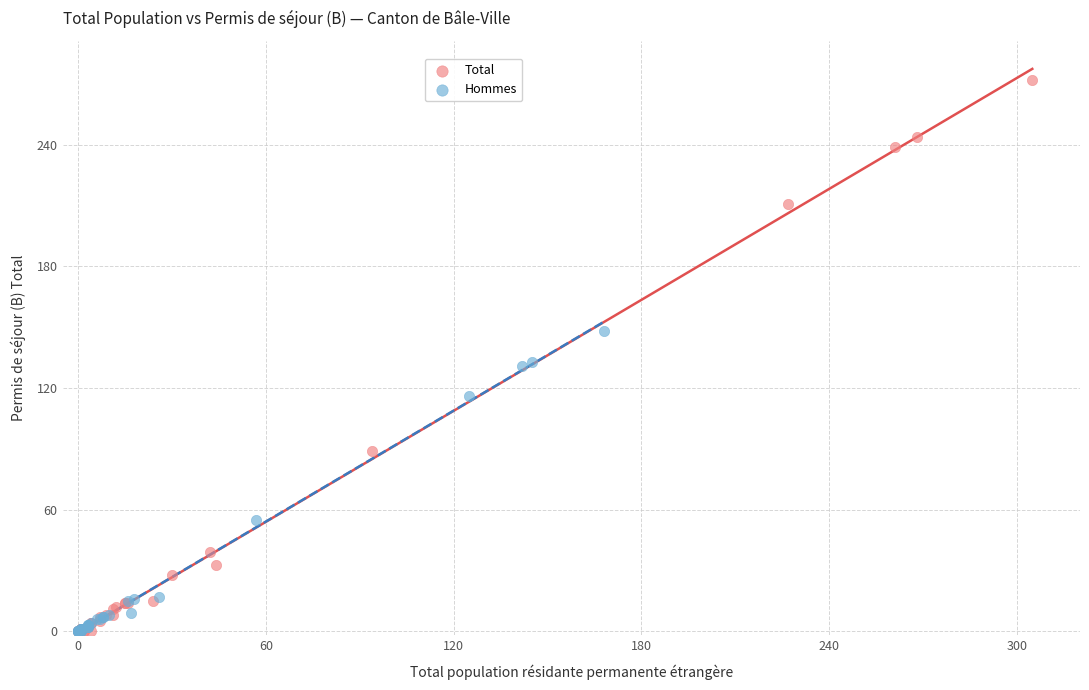

Which series reaches the maximum Y coordinate?

Total